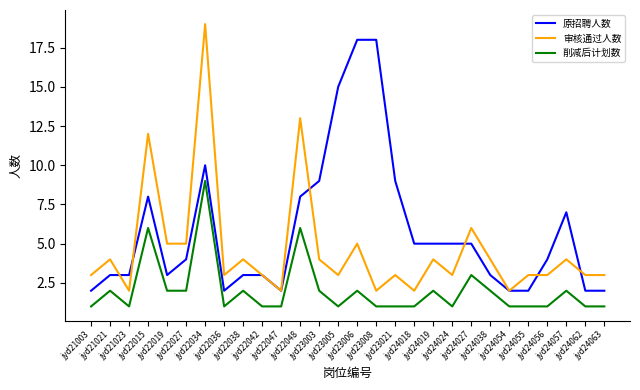

How many series are shown in this chart?

3